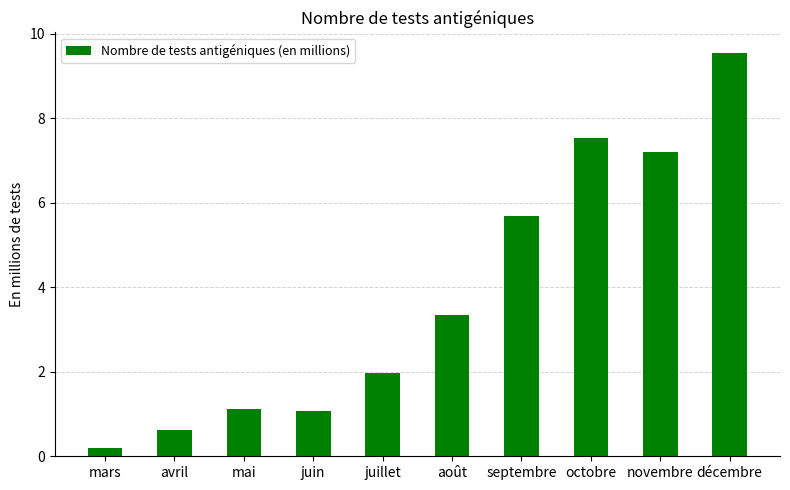

What is the difference between the values at novembre and octobre?

0.3